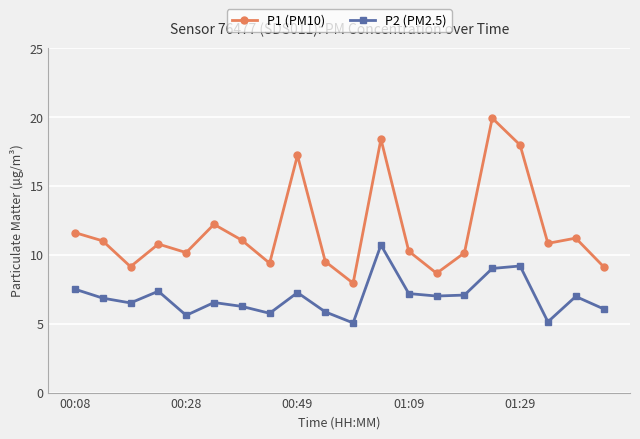

True or false: P1 (PM10) and P2 (PM2.5) cross at least once.

False